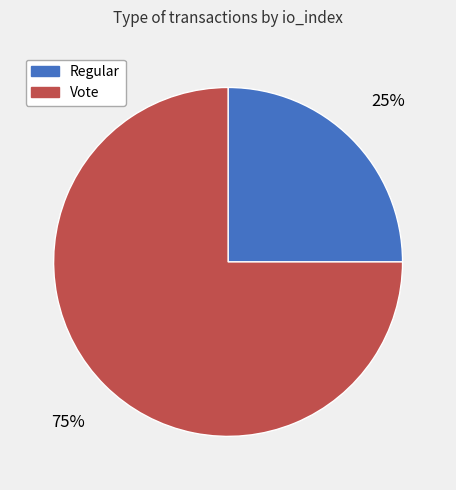

Is there a majority slice in this chart?

Yes